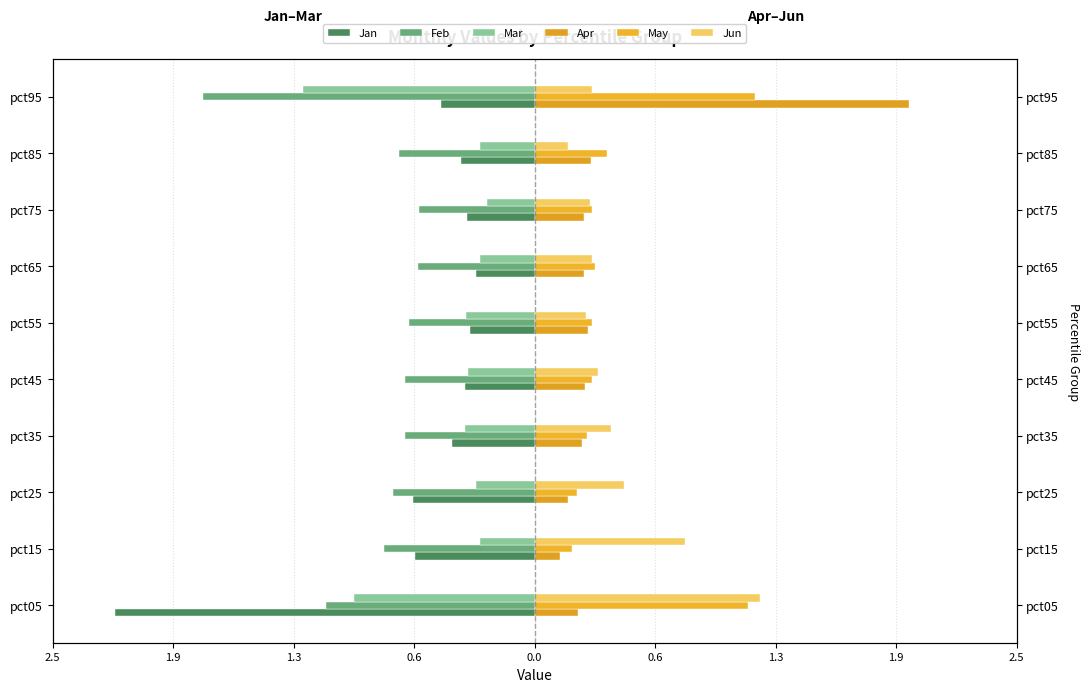

What are all the series names shown in the legend?

Jan, Feb, Mar, Apr, May, Jun